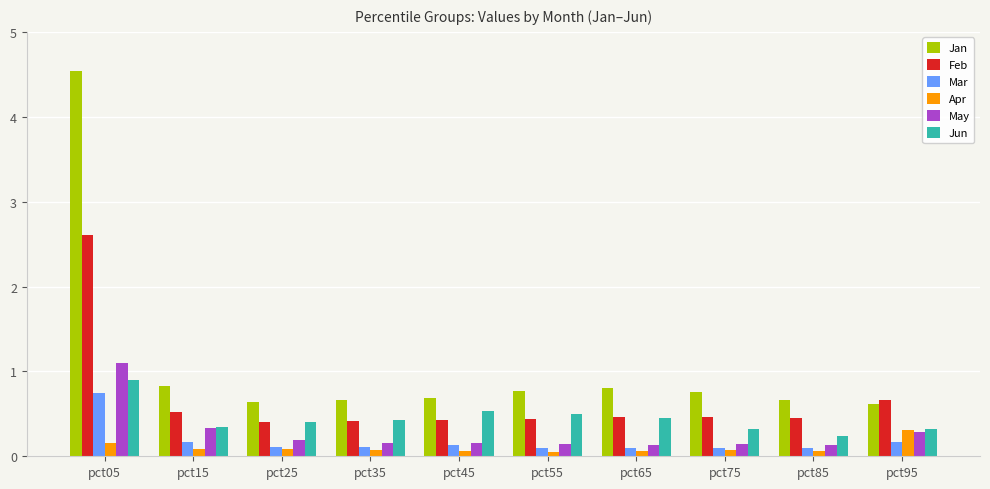

How many series are shown in this chart?

6